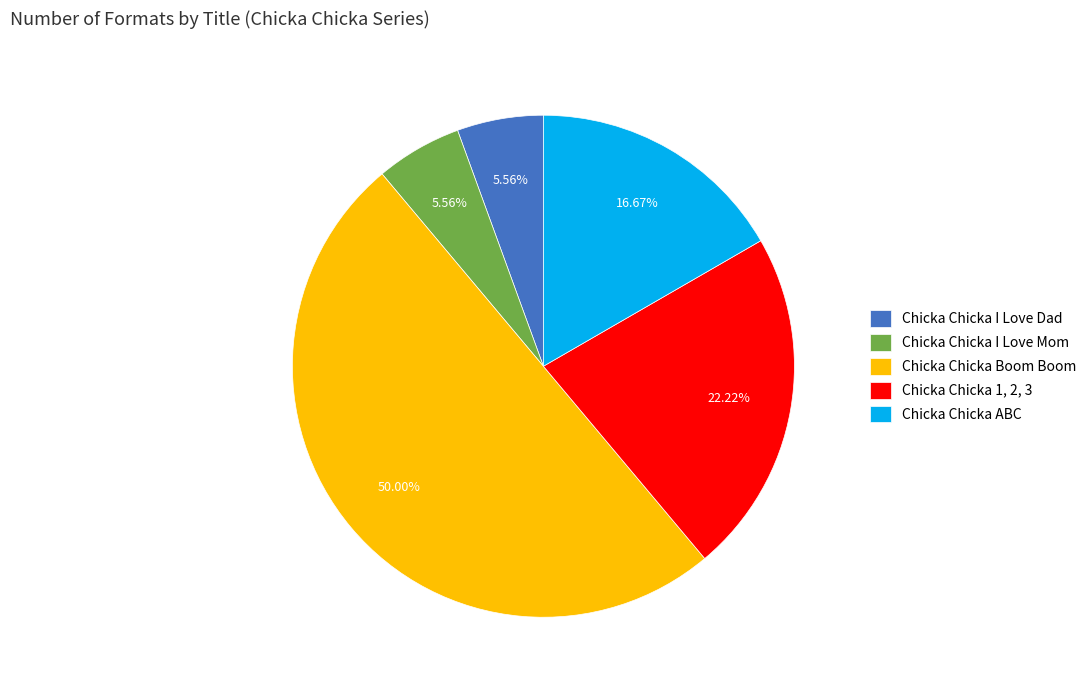

Combined, what portion of the pie is Chicka Chicka ABC and Chicka Chicka I Love Dad?

22.2%